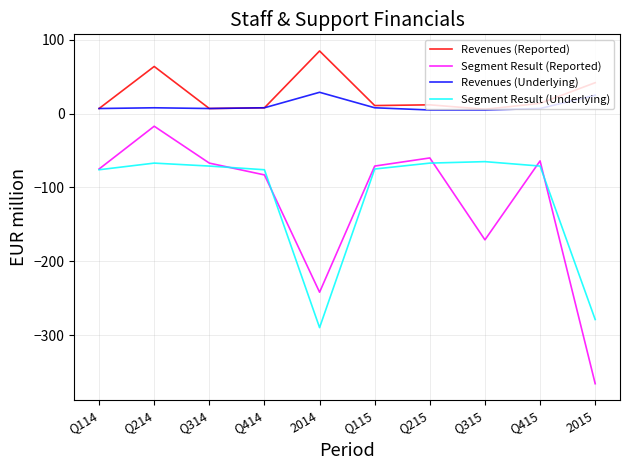

True or false: Segment Result (Underlying) has a value of -106 at Q115.

False